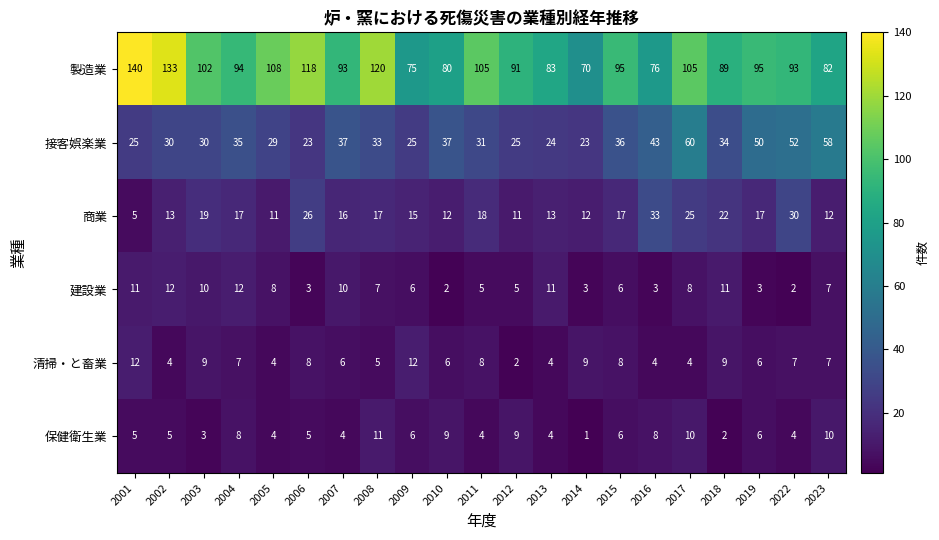

Rank the series at 2003 from lowest to highest value.

保健衛生業, 清掃・と畜業, 建設業, 商業, 接客娯楽業, 製造業